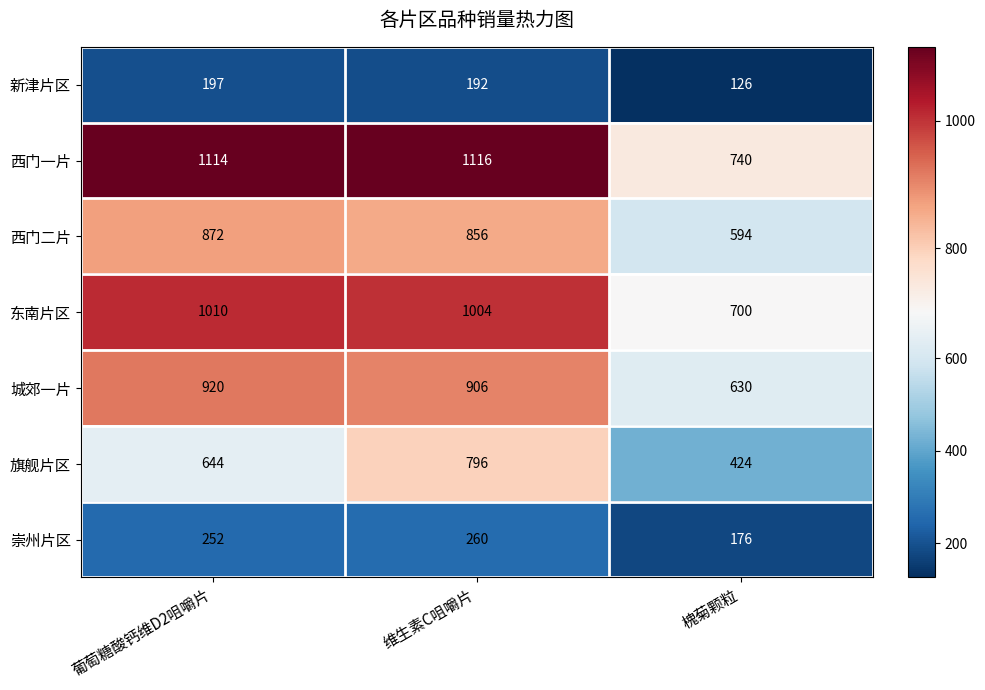

How many categories are shown in the chart?

3